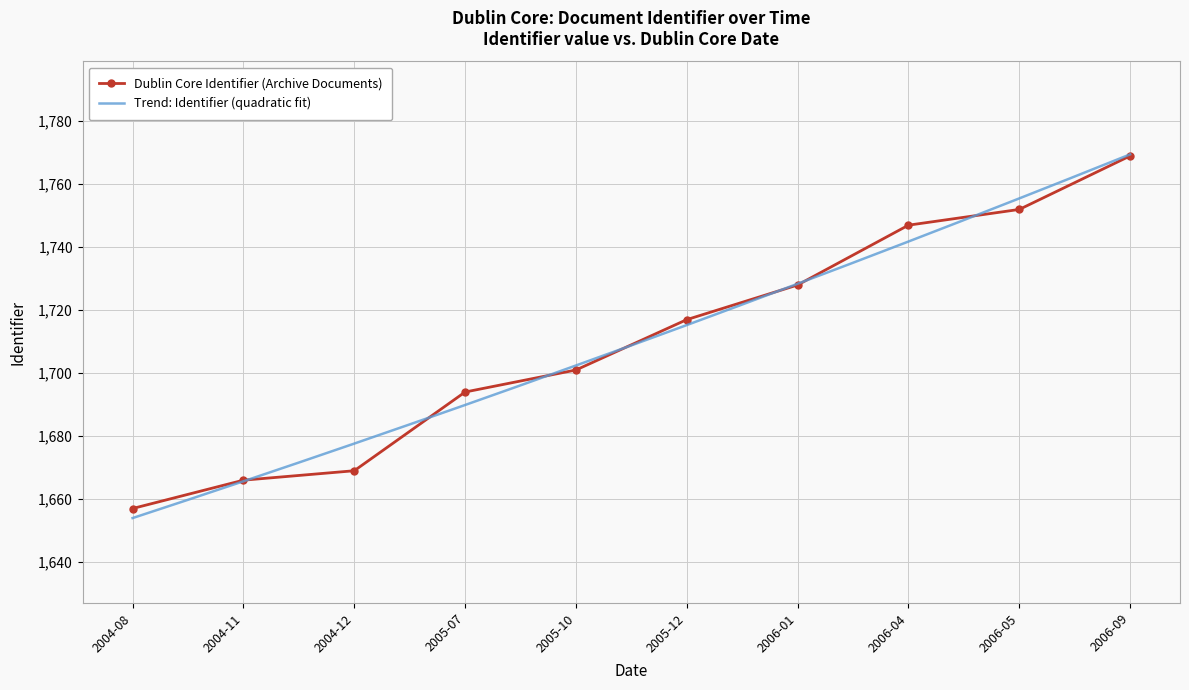

What is the greatest value displayed?

1769